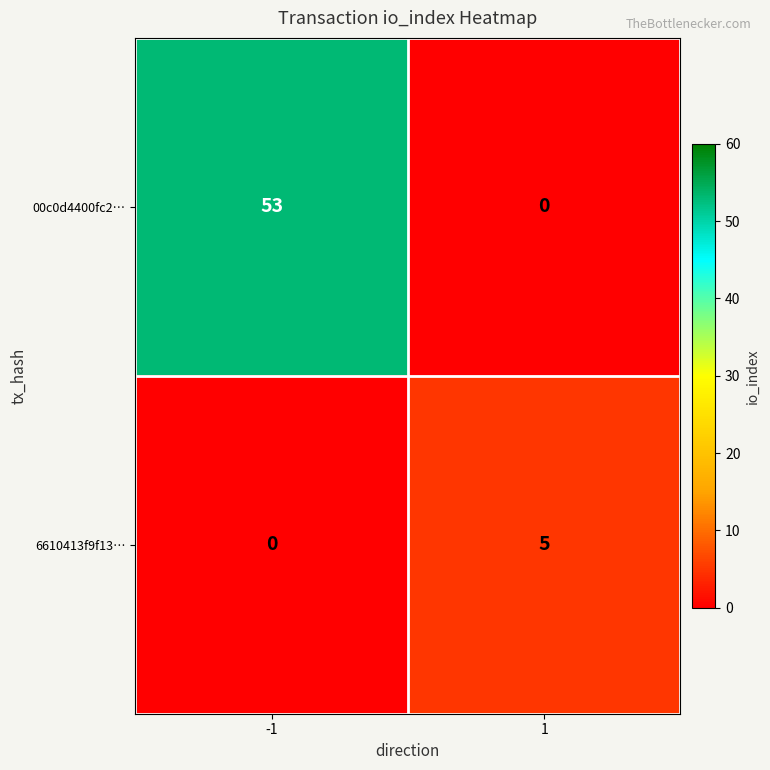

Rank the series at 1 from lowest to highest value.

00c0d4400fc2…, 6610413f9f13…